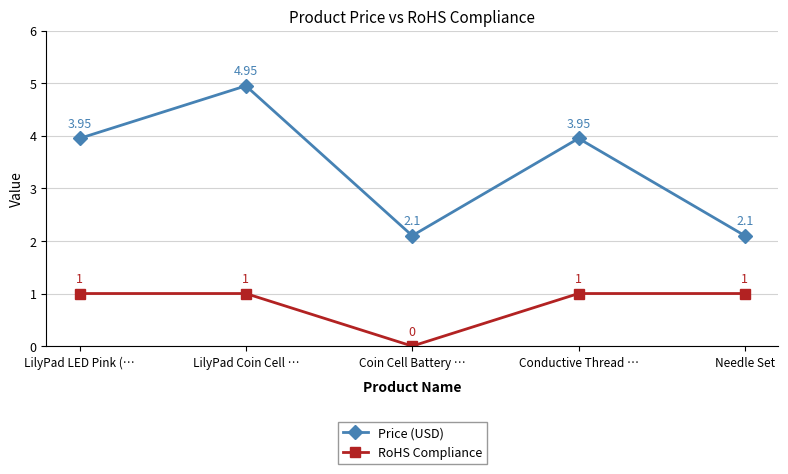

Which series has the largest total across all categories?

Price (USD)